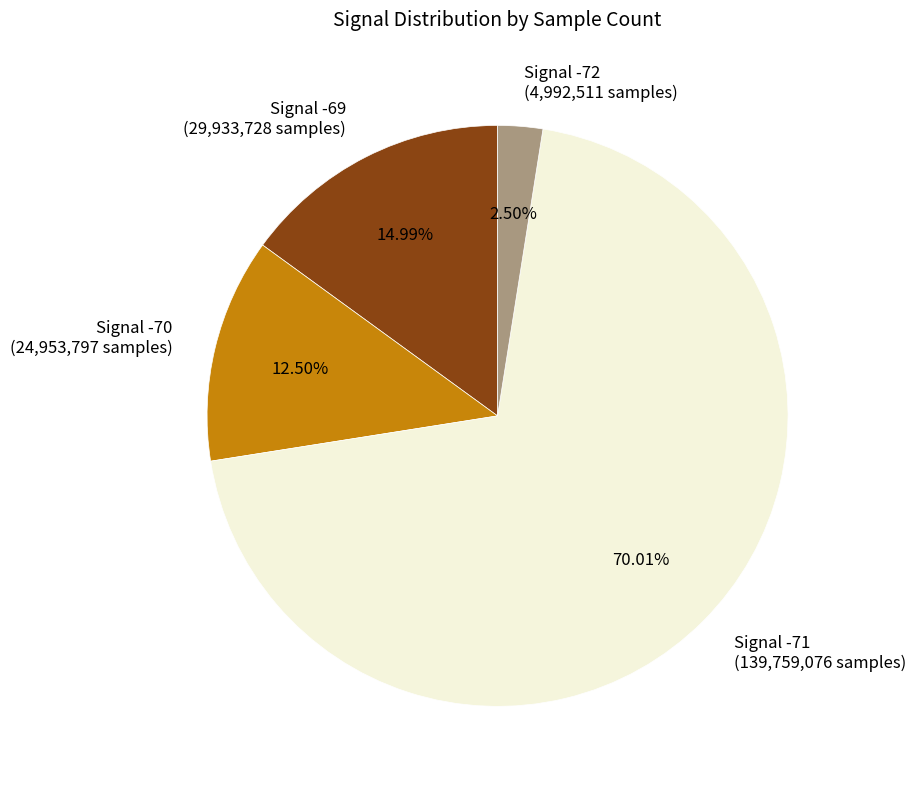

Which category has the biggest portion of the pie?

Signal -71 (139,759,076 samples)